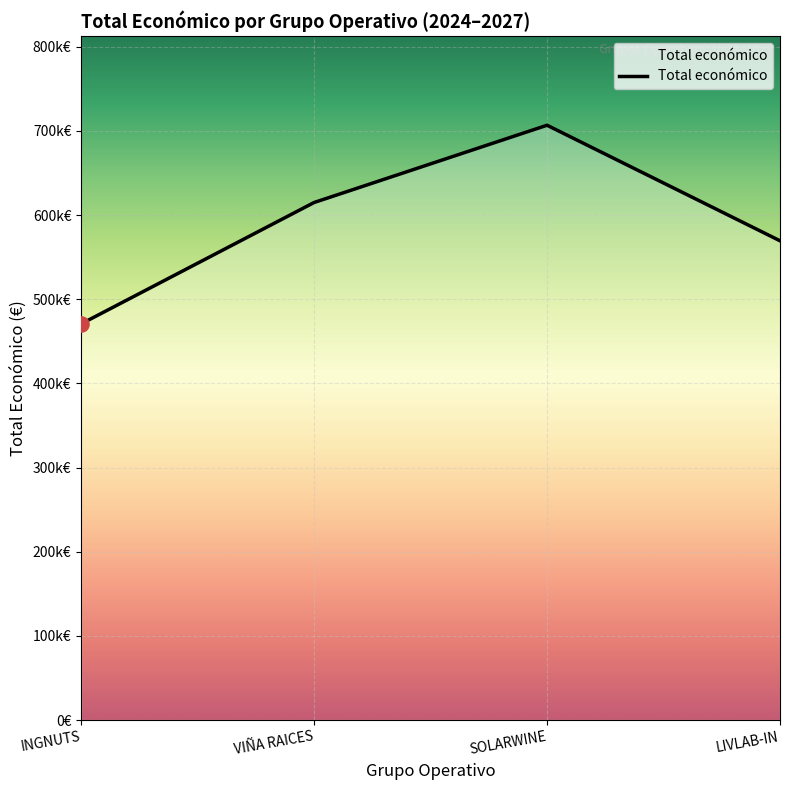

Approximately how many times larger is the value at INGNUTS compared to LIVLAB-IN?

0.8